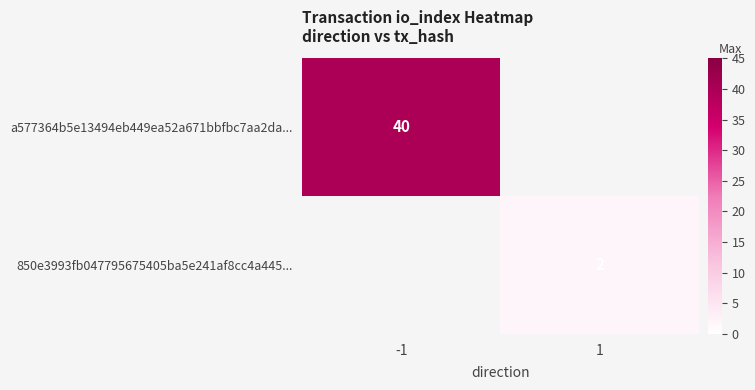

What is the spread (max minus min) of values at 1?

2